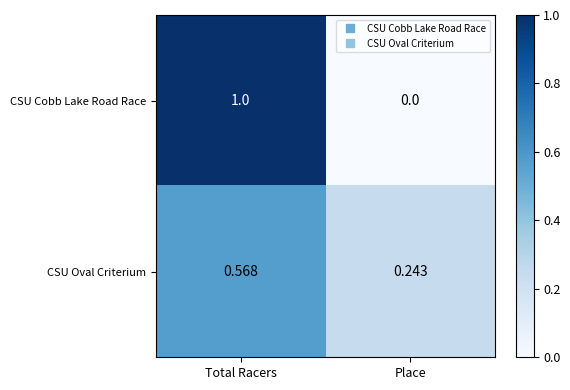

Rank the series by their maximum value, from lowest to highest.

CSU Oval Criterium, CSU Cobb Lake Road Race